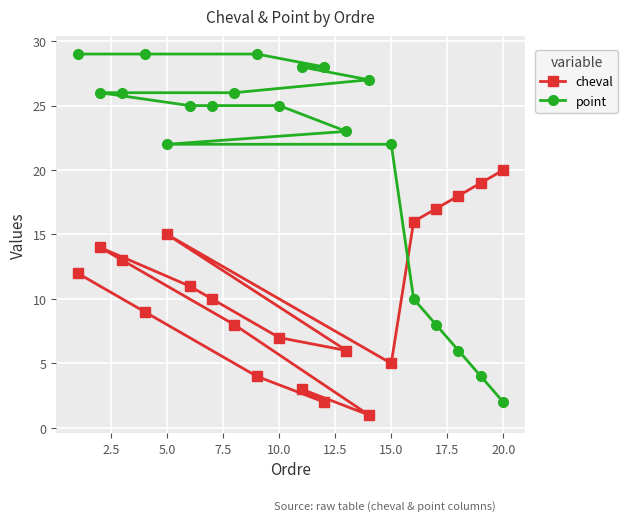

Rank the series by their maximum value, from highest to lowest.

point, cheval